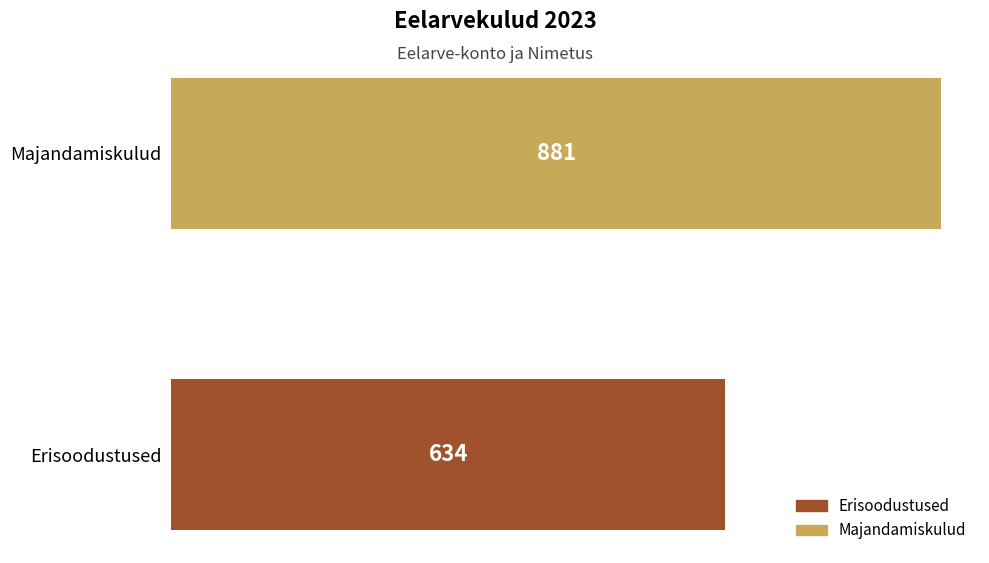

Reading bottom to top, transcribe all the data shown in this chart.

Erisoodustused=634	Majandamiskulud=881